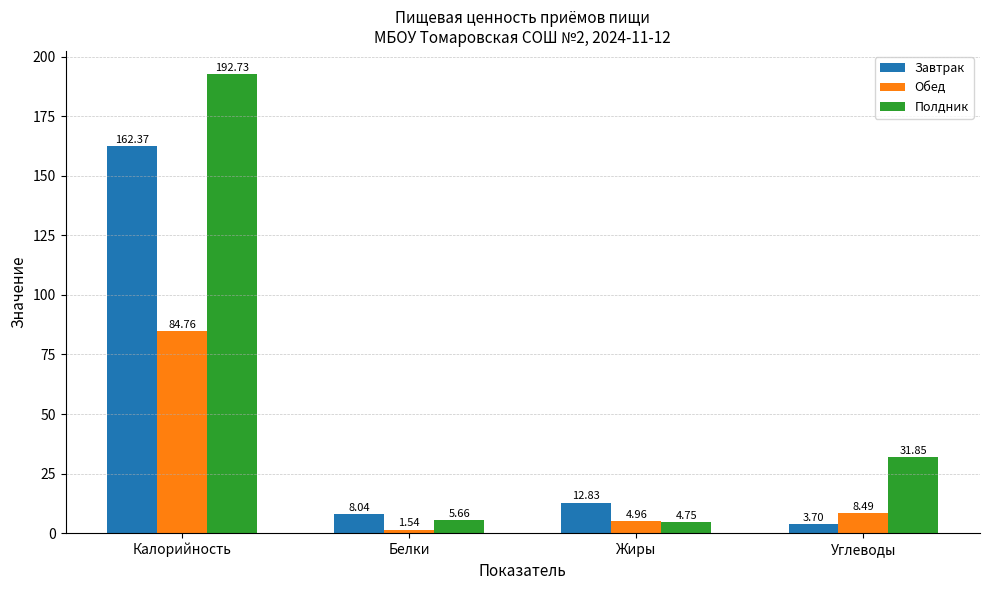

List the labels in order of Полдник value, smallest first.

Жиры, Белки, Углеводы, Калорийность